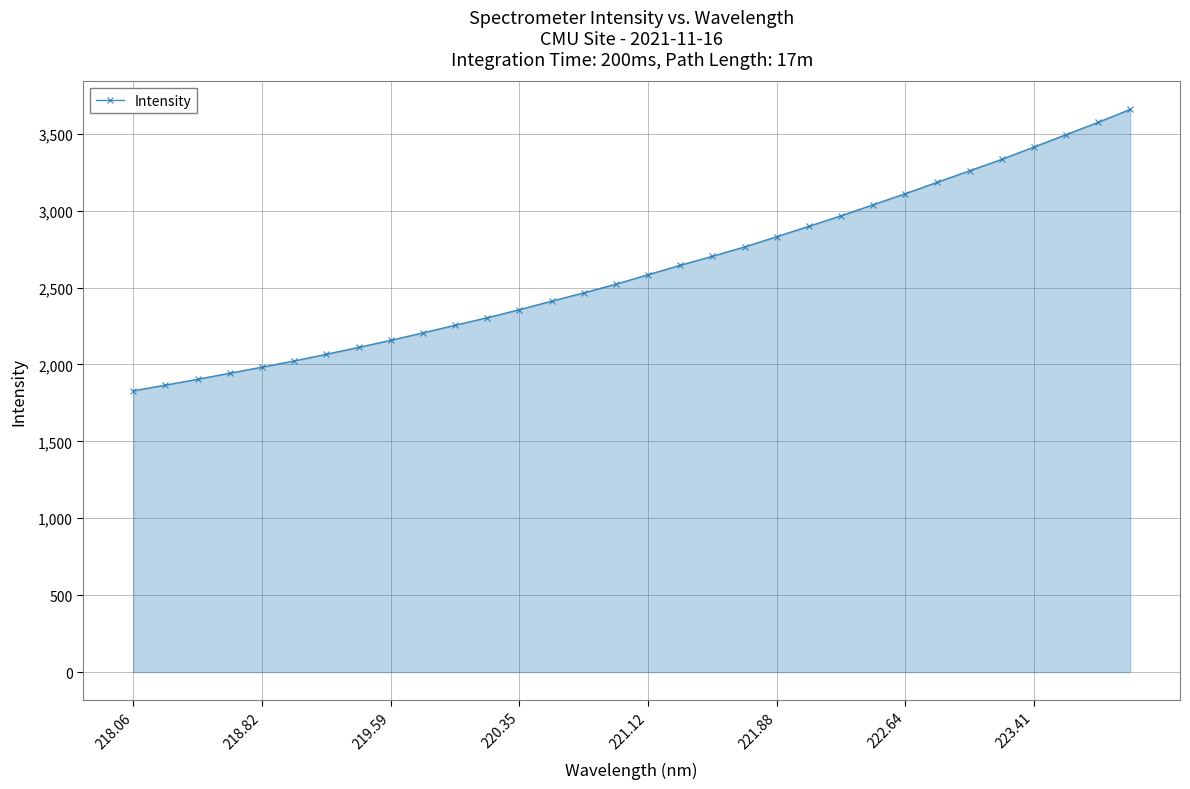

What is the smallest value displayed?

1829.2